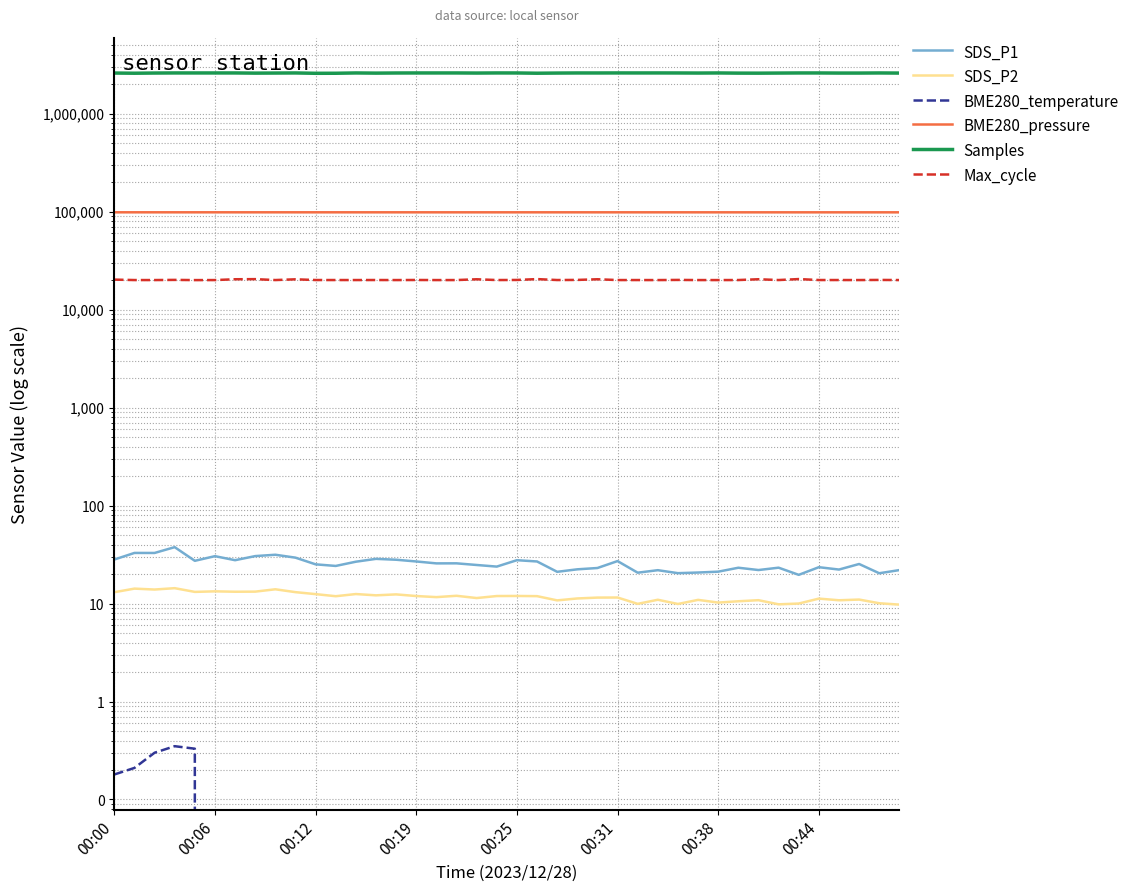

The value of SDS_P2 at 17 is 17.5. True or false?

False